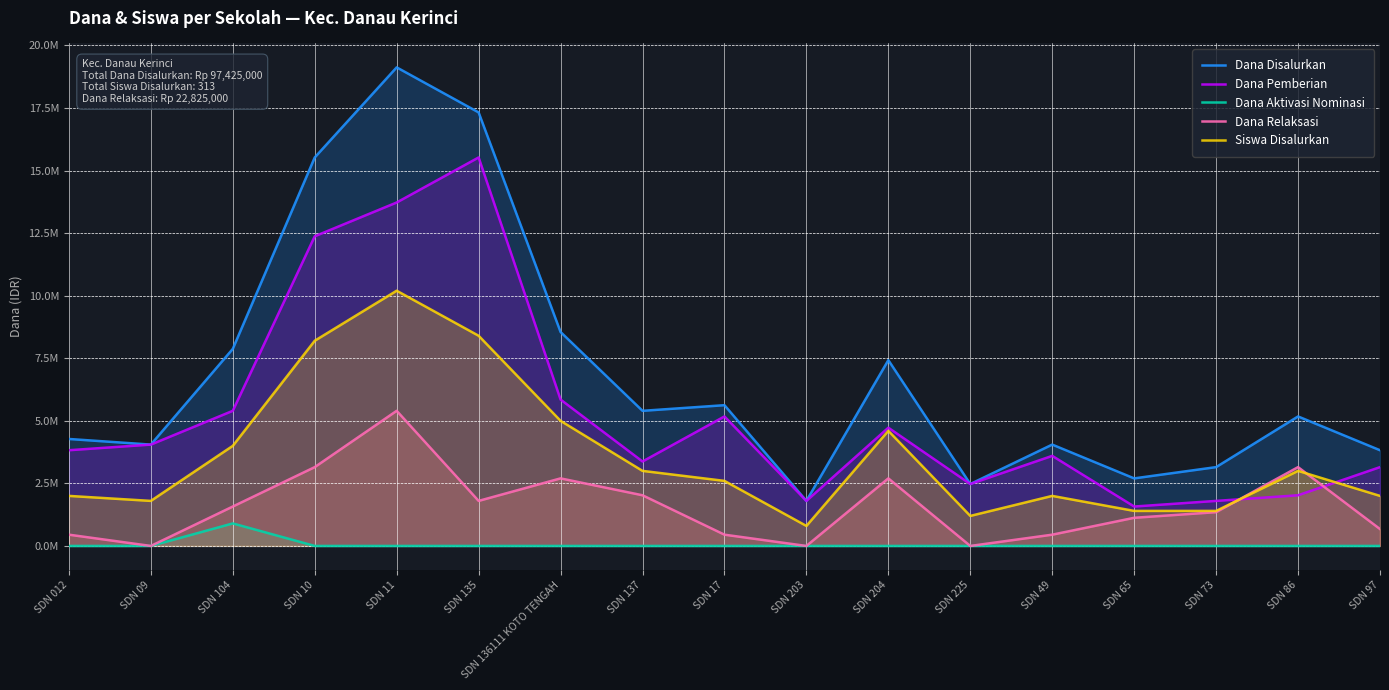

List the labels in order of Siswa Disalurkan value, smallest first.

SDN 203, SDN 225, SDN 65, SDN 73, SDN 09, SDN 012, SDN 49, SDN 97, SDN 17, SDN 137, SDN 86, SDN 104, SDN 204, SDN 136111 KOTO TENGAH, SDN 10, SDN 135, SDN 11